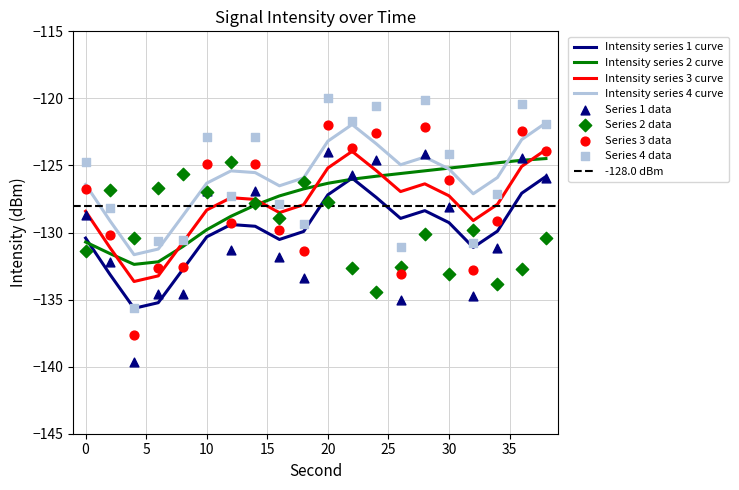

True or false: Intensity series 4 curve has a value of -190.8 at 30.

False